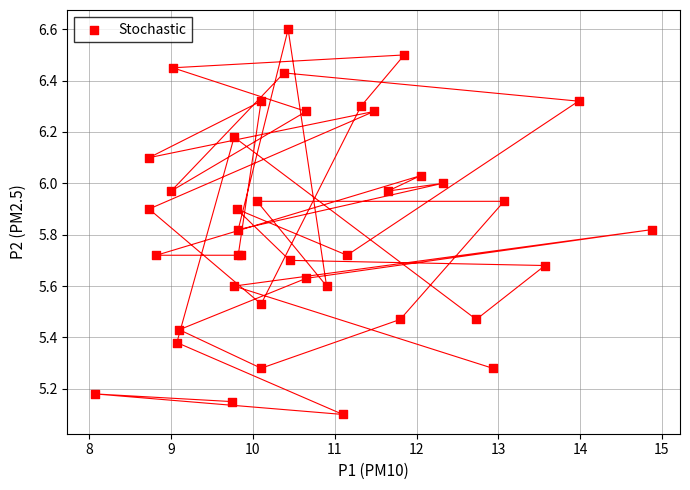

What Y value in the scatter plot is closest to 5?

5.1